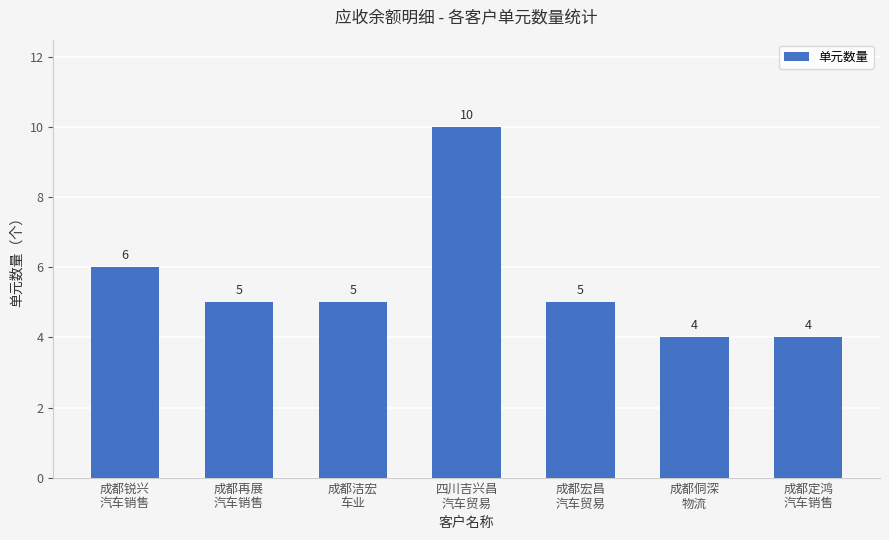

What is the value of the 4th bar from the left?

10